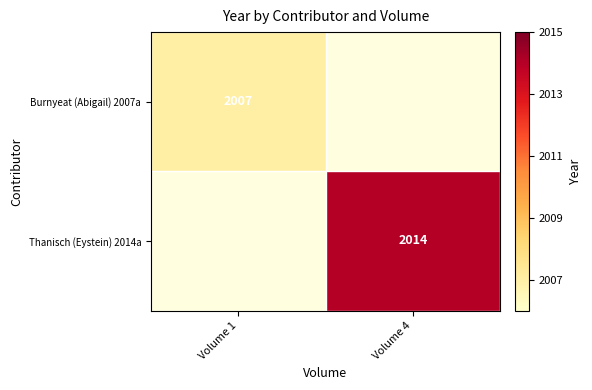

Is the value of Thanisch (Eystein) 2014a at Volume 4 greater than the value of Burnyeat (Abigail) 2007a at Volume 1?

Yes